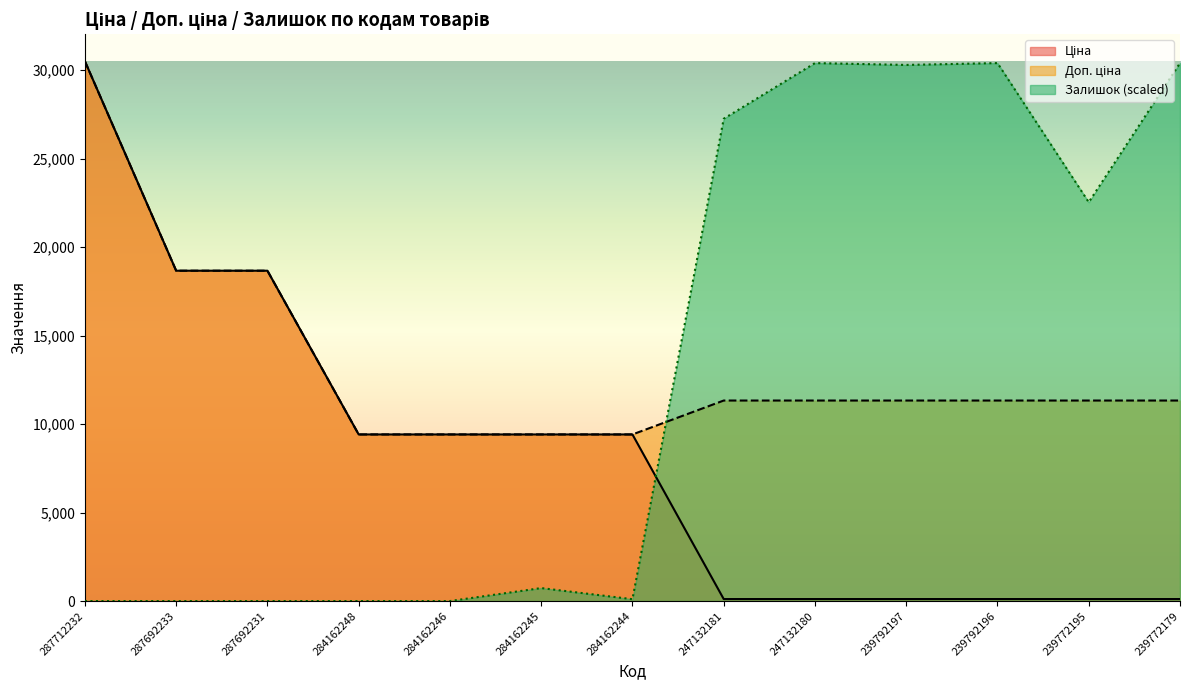

At which label does Доп. ціна reach its minimum?

284162248